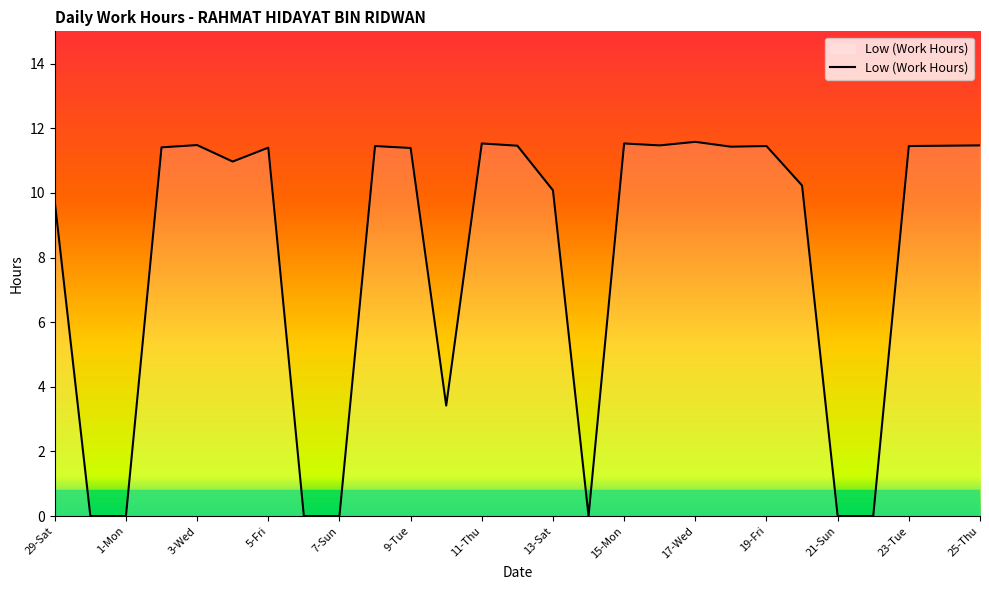

What is the average value?

8.0